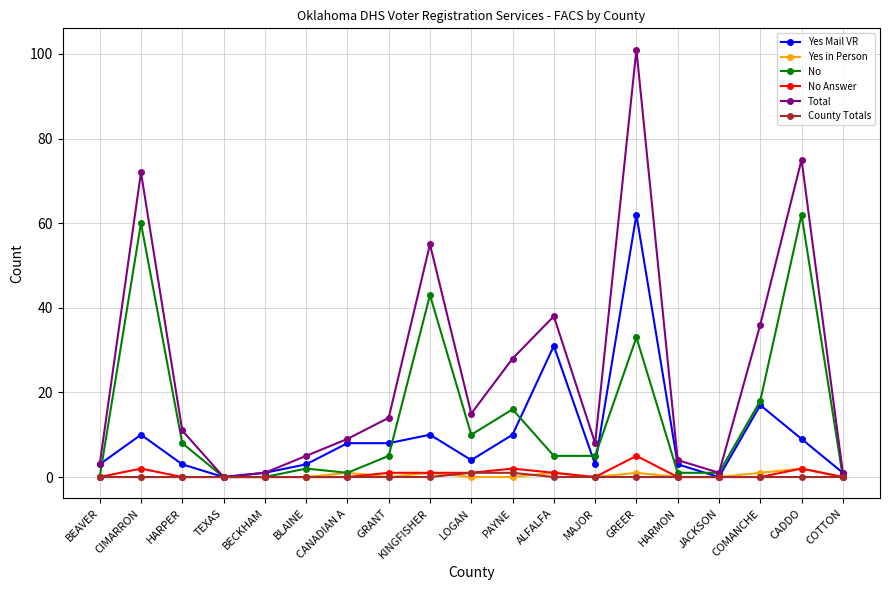

At which category does the chart reach its peak across all series?

GREER